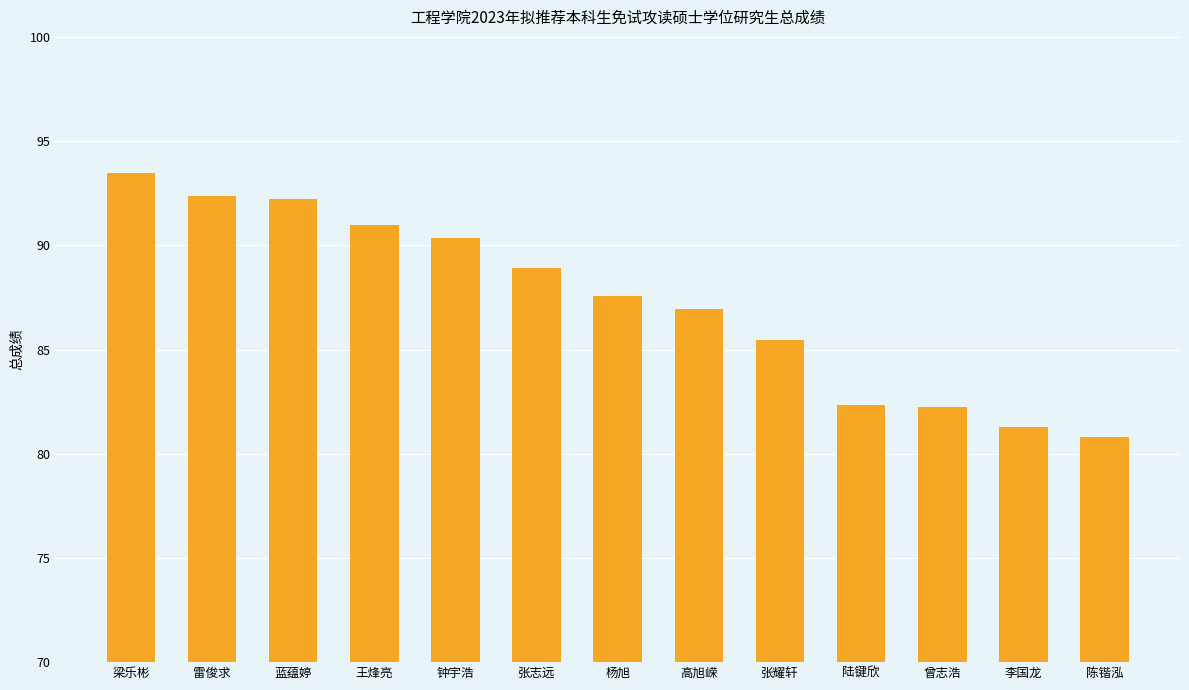

What position from the right is 梁乐彬?

13